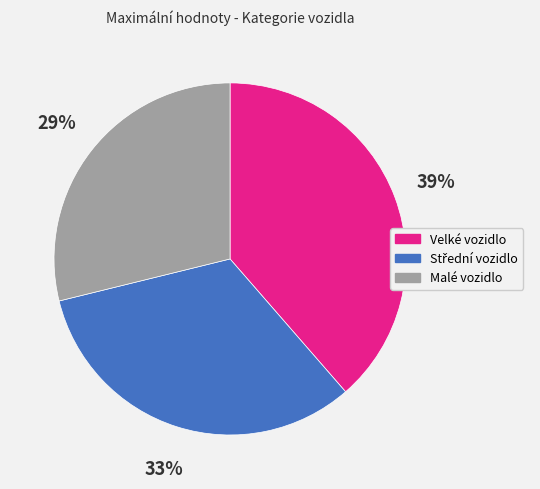

How many slices are in this pie chart?

3